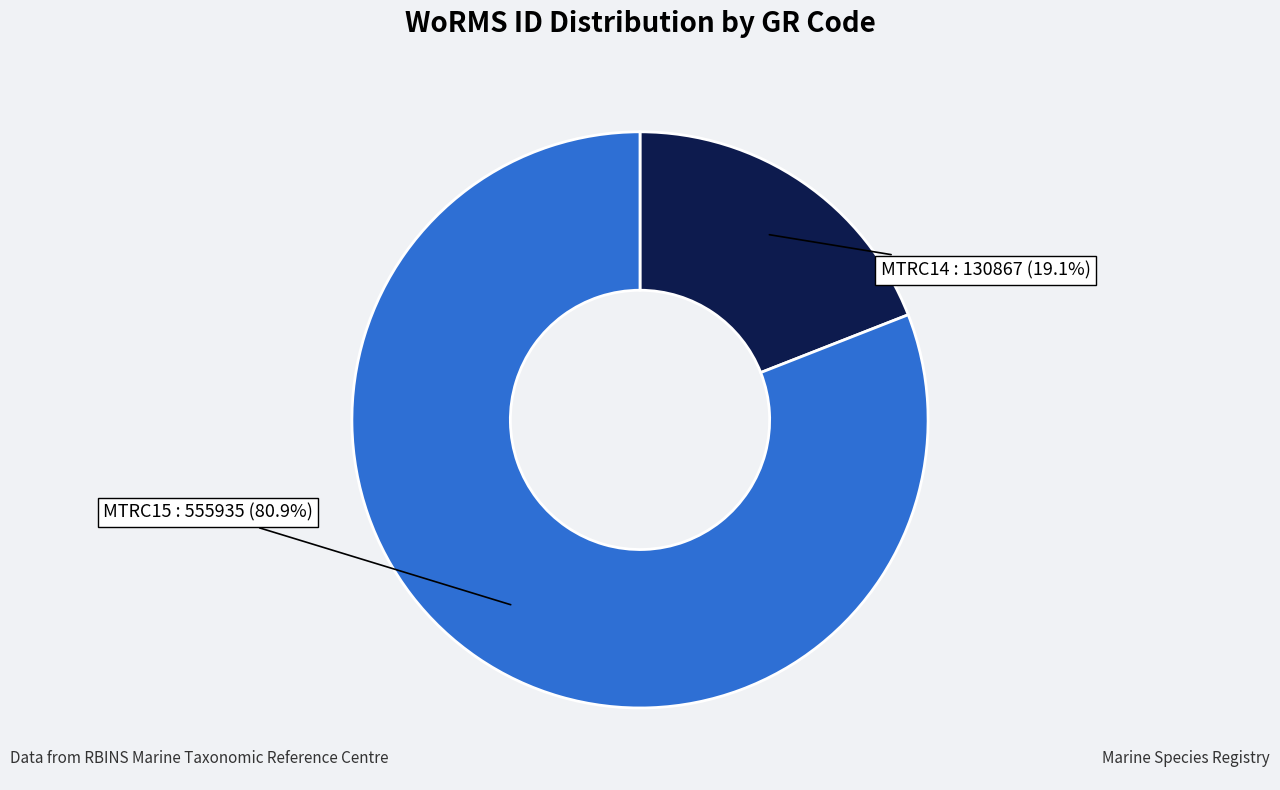

Does any single category account for the majority?

Yes